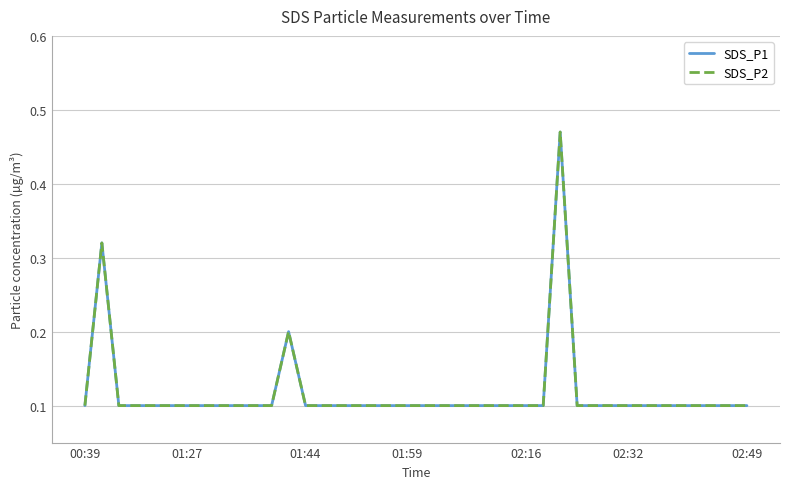

Is this an area chart (filled region under the line)?

No